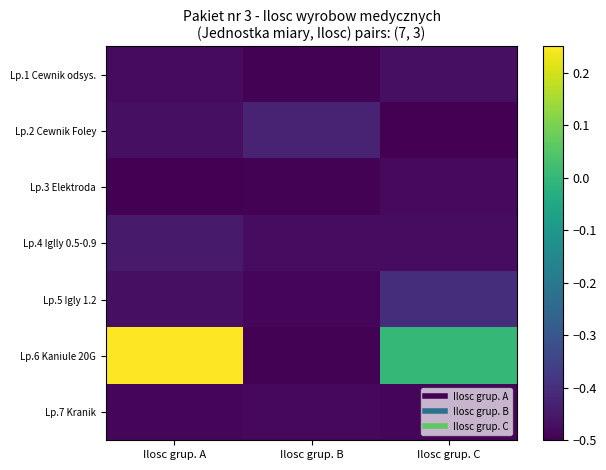

At Ilosc grup. B, list the series in order from largest to smallest.

Lp.2 Cewnik Foley, Lp.4 Iglly 0.5-0.9, Lp.7 Kranik, Lp.5 Igly 1.2, Lp.1 Cewnik odsys., Lp.3 Elektroda, Lp.6 Kaniule 20G